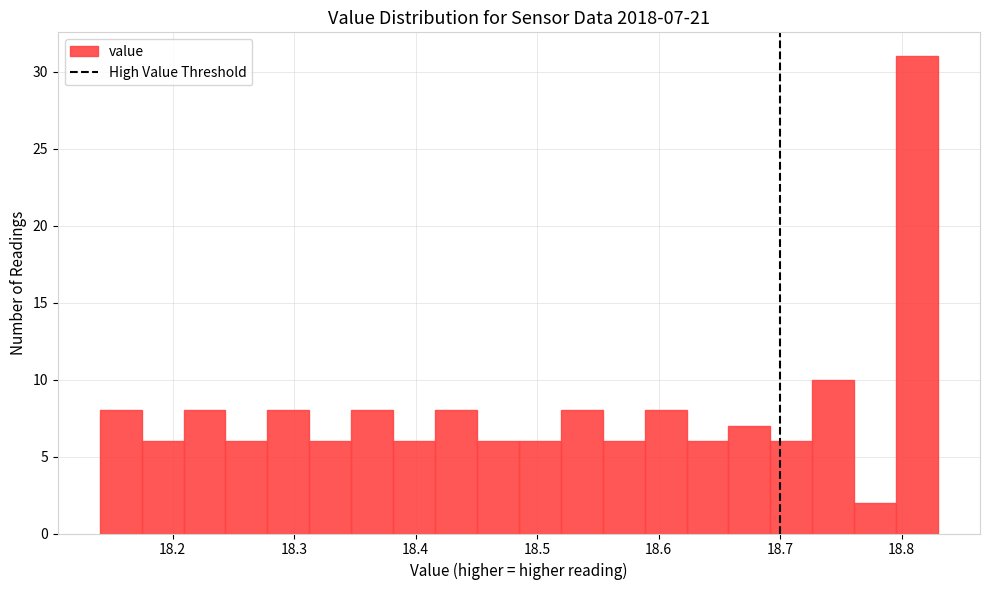

Read against the x-axis, roughly where is the centre of the tallest bar?

18.81